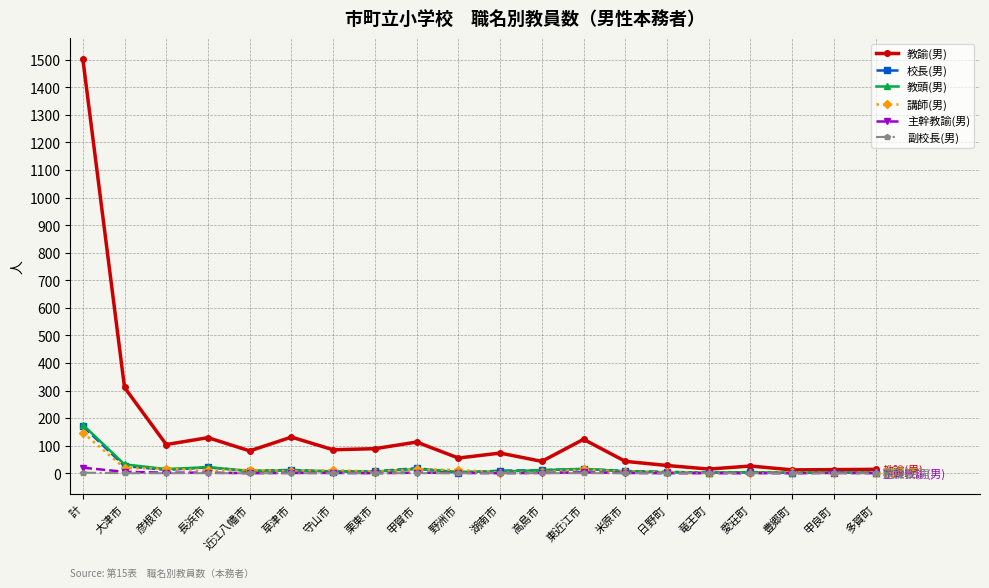

What is the total value across all series at 栗東市?

108